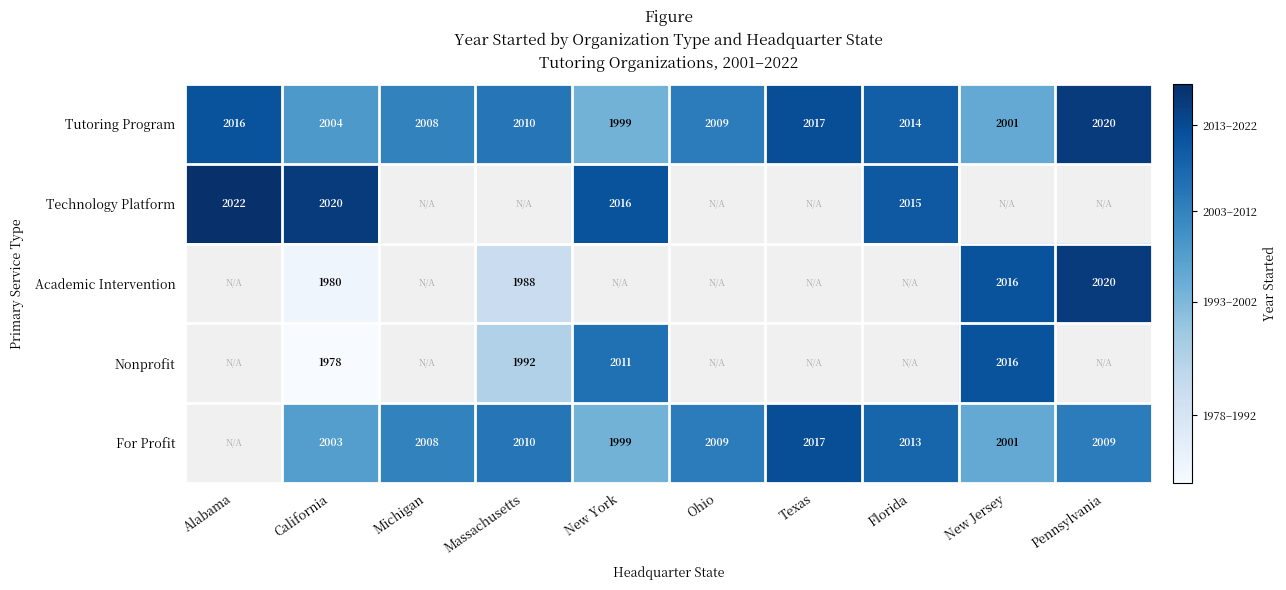

Count the number of categories in the chart.

10